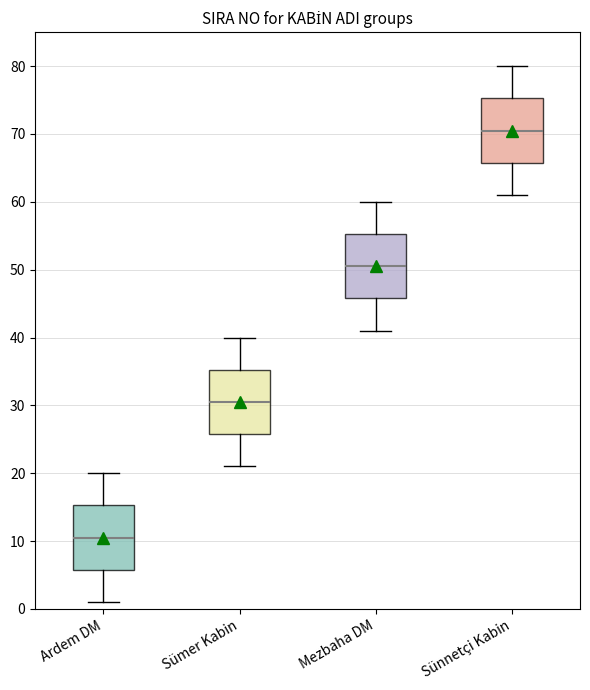

Reading left to right, read every box against the y-axis: the position of its median line, the range the box covers, and the ends of its whiskers. The values are not printed on the chart, so give them approximately, as read against the axis.

Ardem DM: median 11, box 6 to 15, whiskers 1 to 20
Sümer Kabin: median 31, box 26 to 35, whiskers 21 to 40
Mezbaha DM: median 51, box 46 to 55, whiskers 41 to 60
Sünnetçi Kabin: median 71, box 66 to 75, whiskers 61 to 80